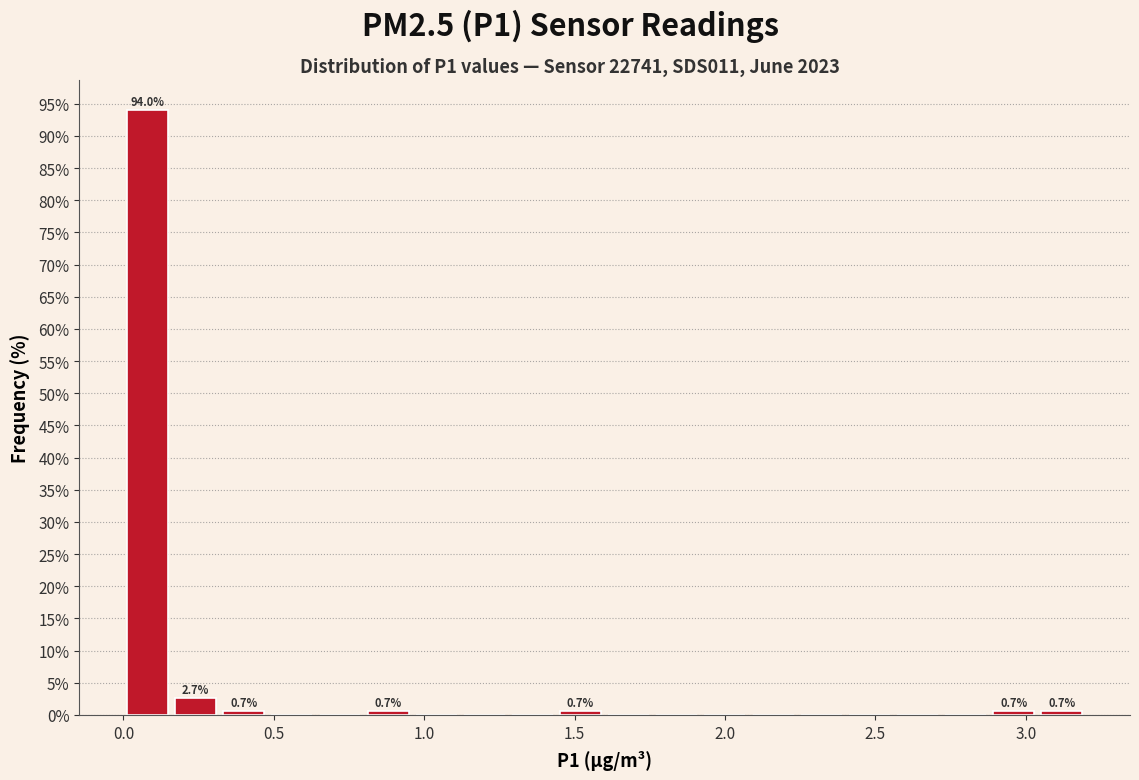

Read against the x-axis, roughly where is the centre of the tallest bar?

0.10